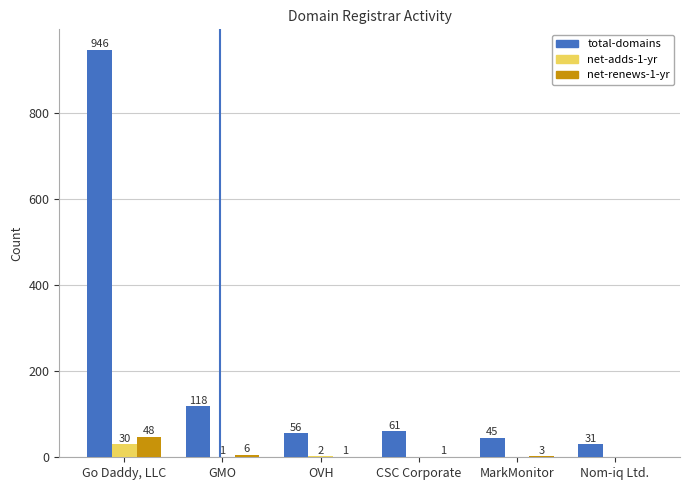

How many positive values does the net-renews-1-yr series have?

5